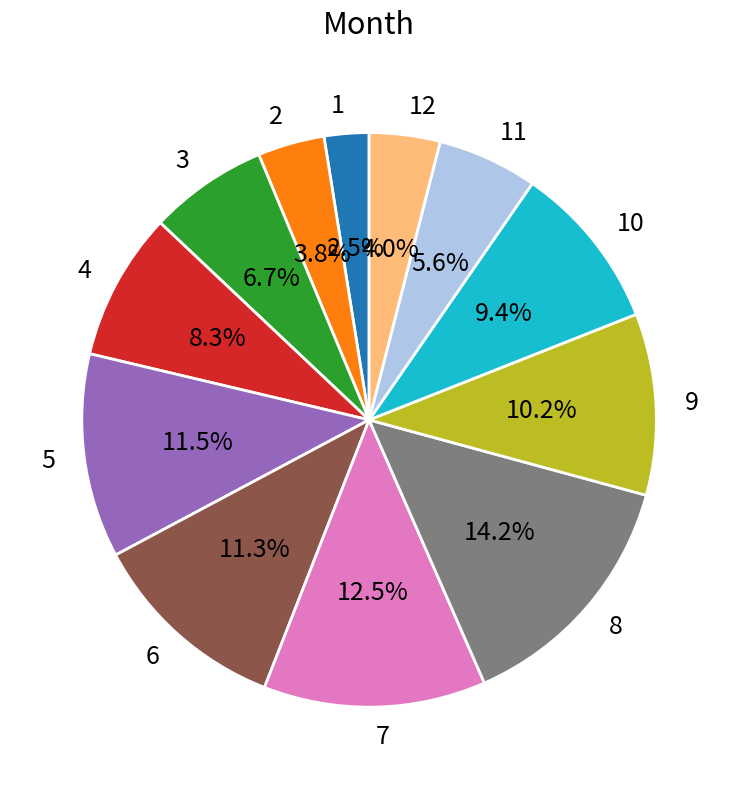

Which slice is the largest?

8